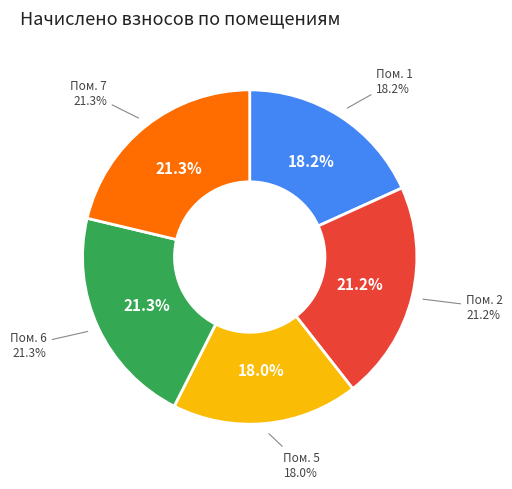

Is it true that 5 is 5% of the pie?

False